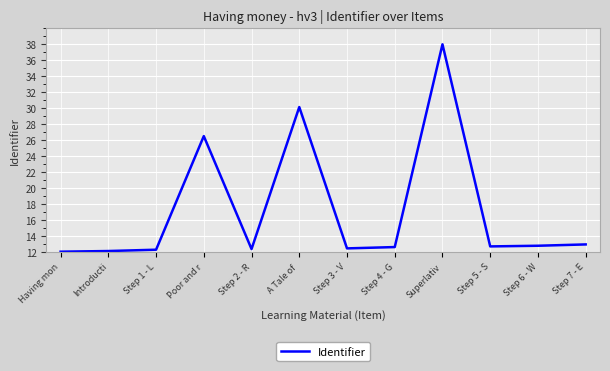

Where is the data nearest to the value 25?

Poor and r